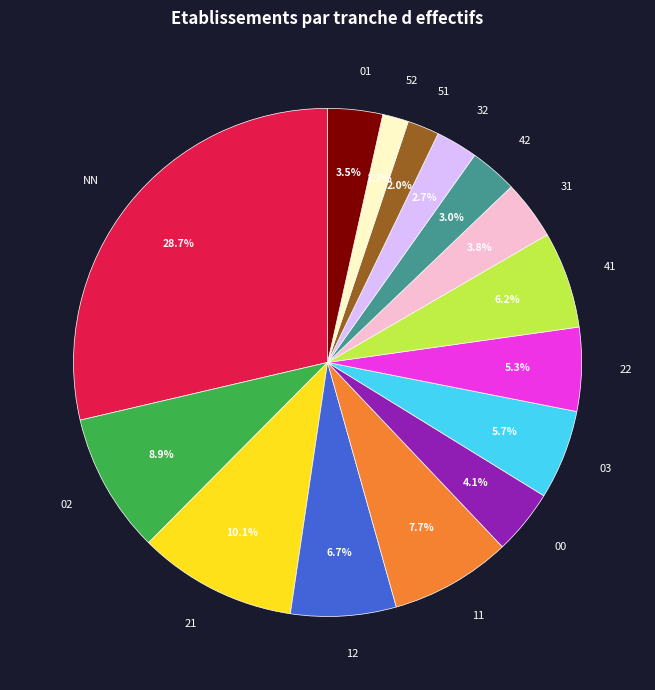

What is the total percentage of 22 and 12?

12.0%